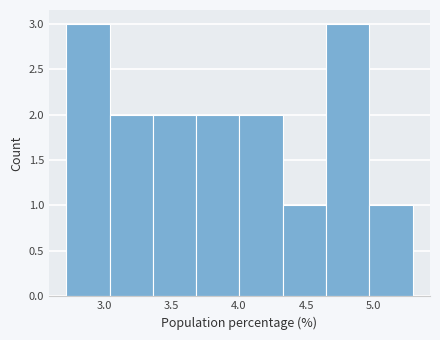

Reading left to right, list every bar in this chart as the range it spans on the x-axis followed by its height. Neither the bar edges nor the heights are printed on the chart, so give them approximately, as read against the axes.

2.70 to 3.05: 3
3.05 to 3.35: 2
3.35 to 3.70: 2
3.70 to 4.00: 2
4.00 to 4.35: 2
4.35 to 4.65: 1
4.65 to 4.95: 3
4.95 to 5.30: 1